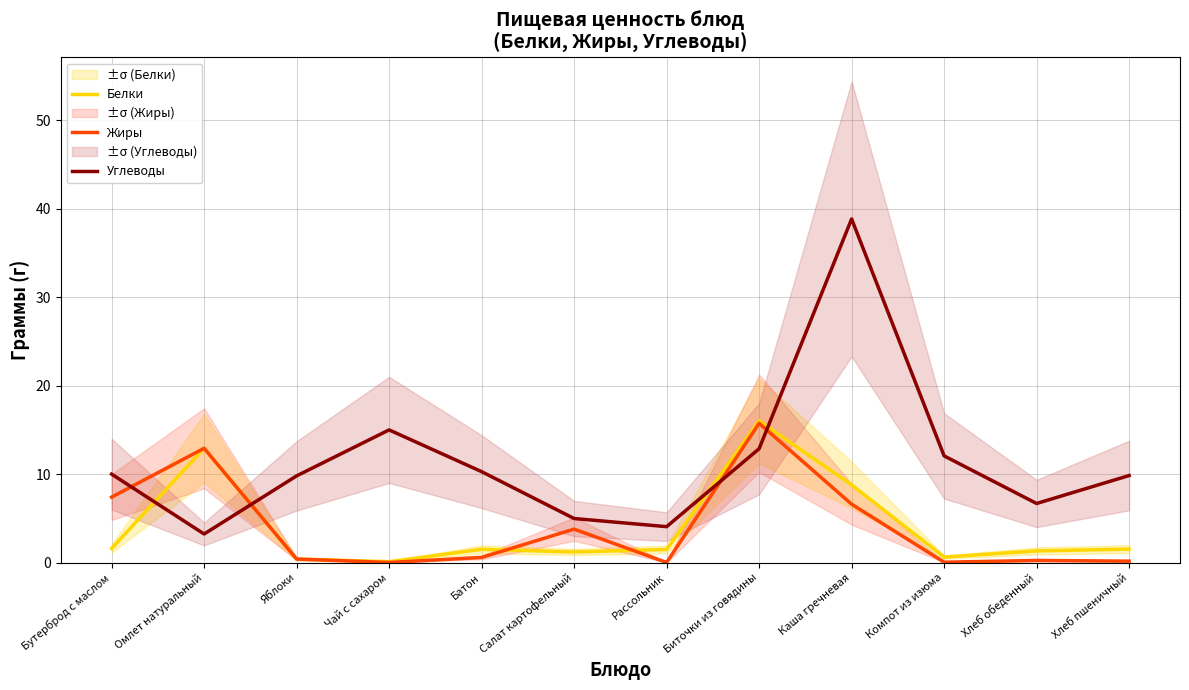

What is the label of the 8th point from the right?

Батон